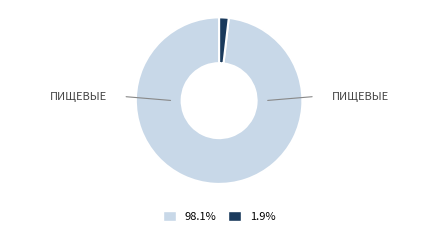

Is there any slice that represents more than half of the pie?

Yes